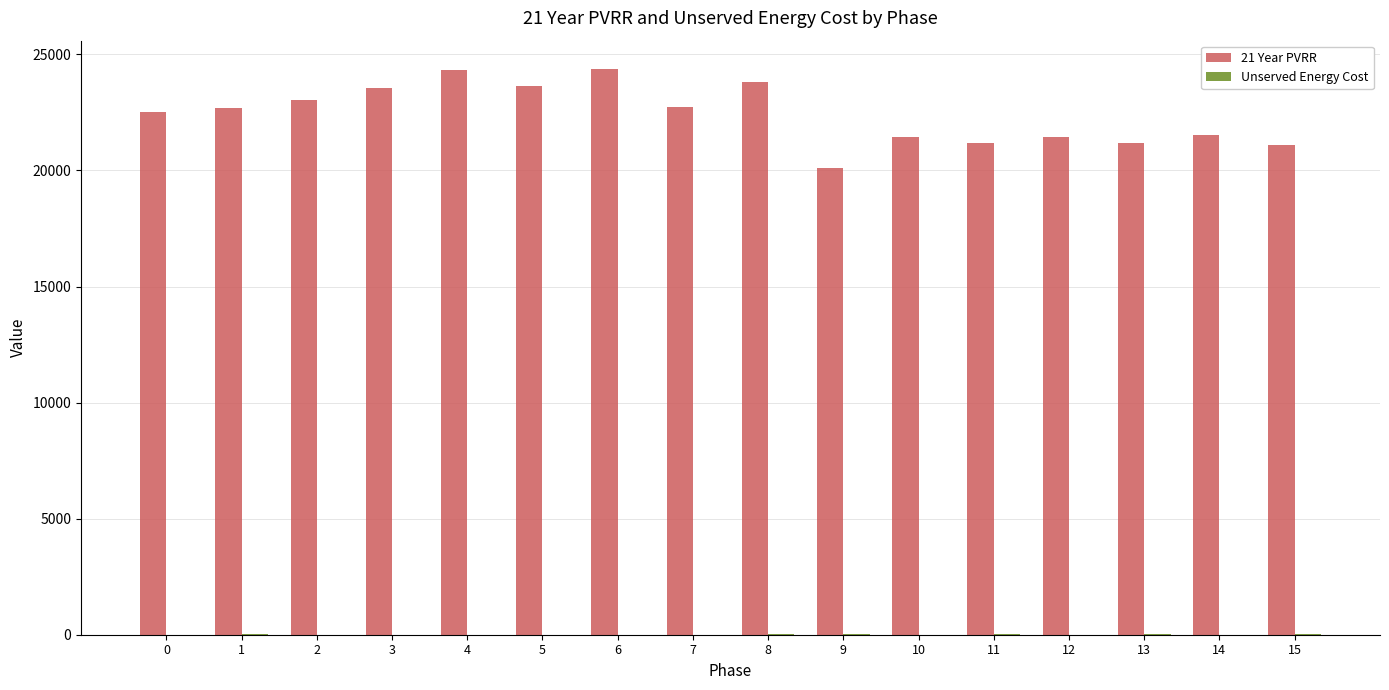

The value of 21 Year PVRR at 6 is 24373.1. True or false?

True